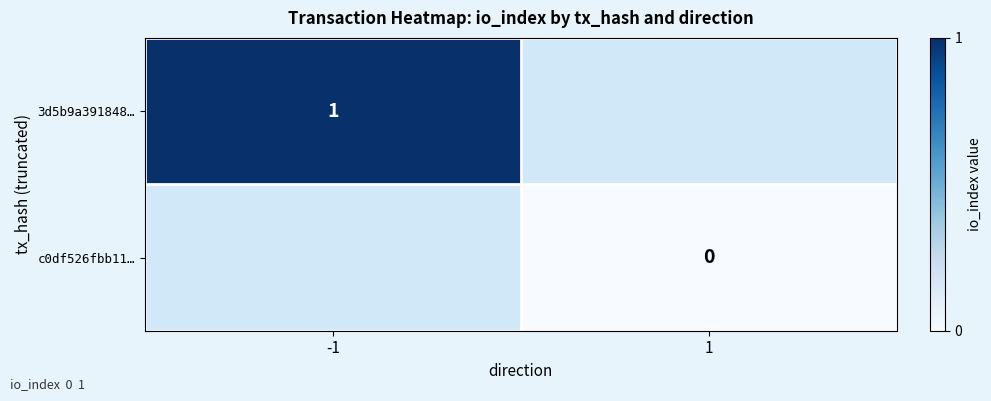

List the labels in order of 3d5b9a391848… value, largest first.

-1, 1